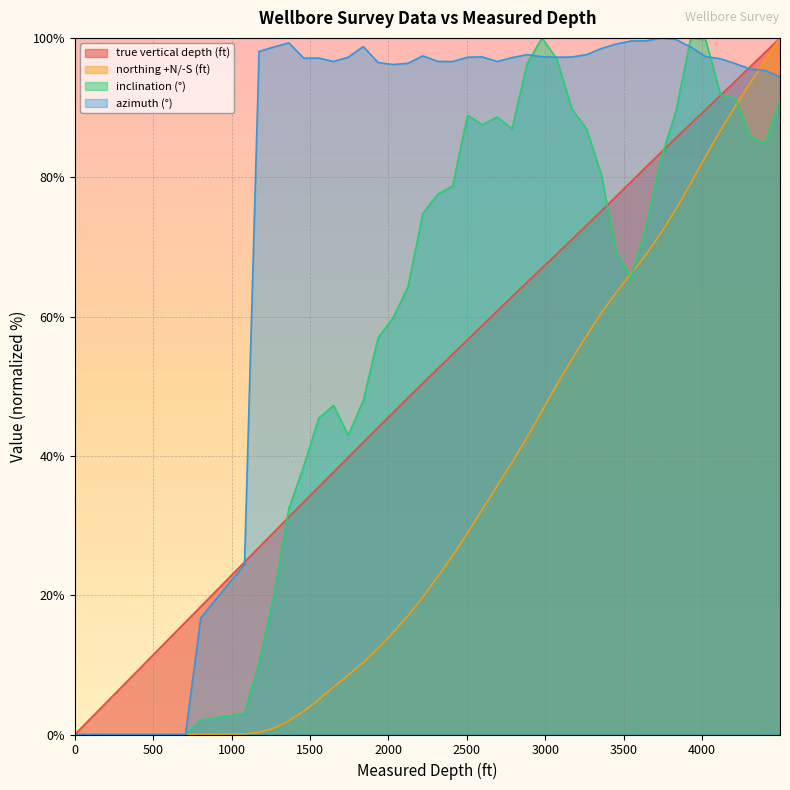

Which has a higher value, 803 or 3357?

3357